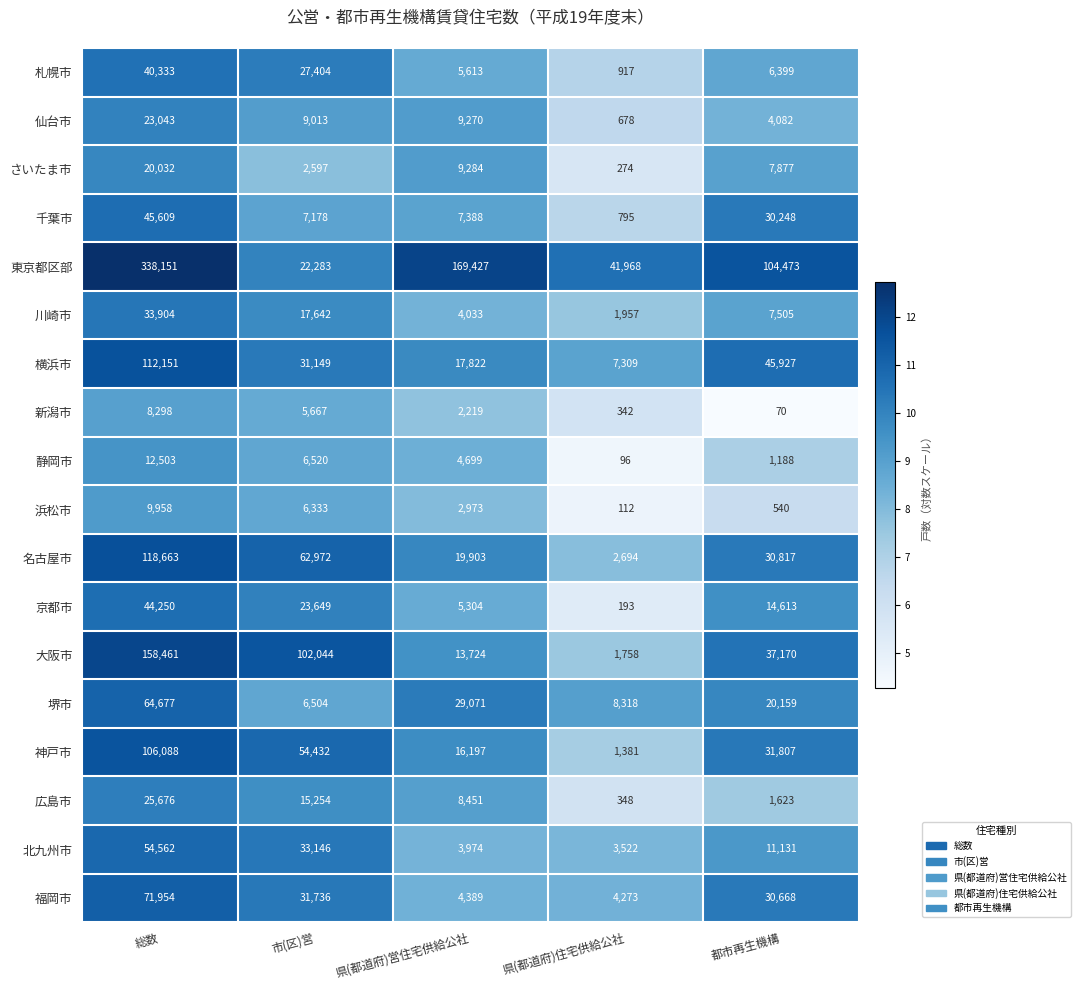

What is the minimum value shown in the chart?

70